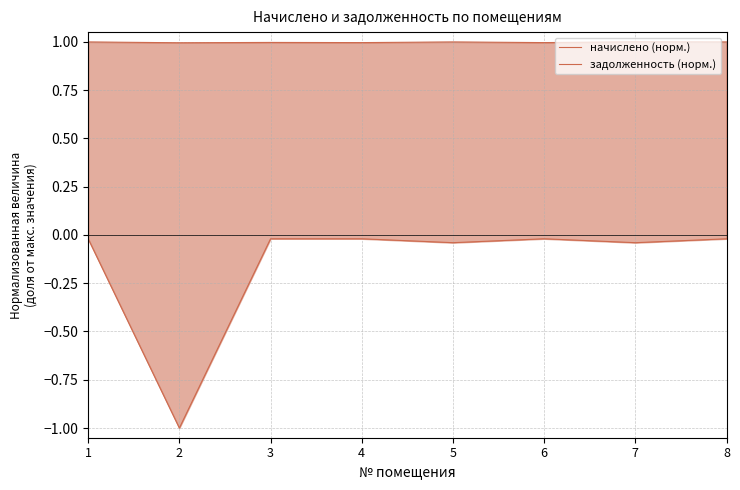

Is the value of задолженность (норм.) at 7 greater than the value of начислено (норм.) at 6?

No